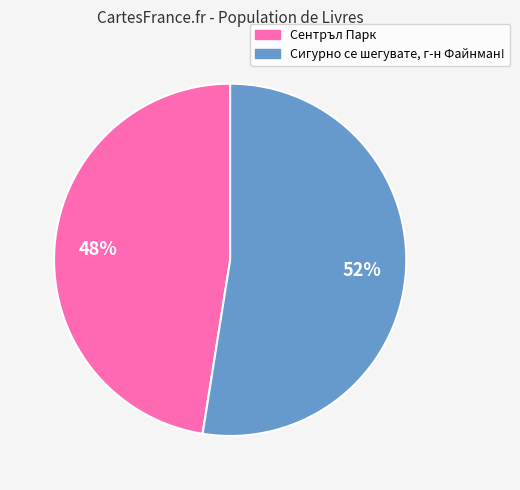

To the nearest percent, what is the average slice percentage?

50%